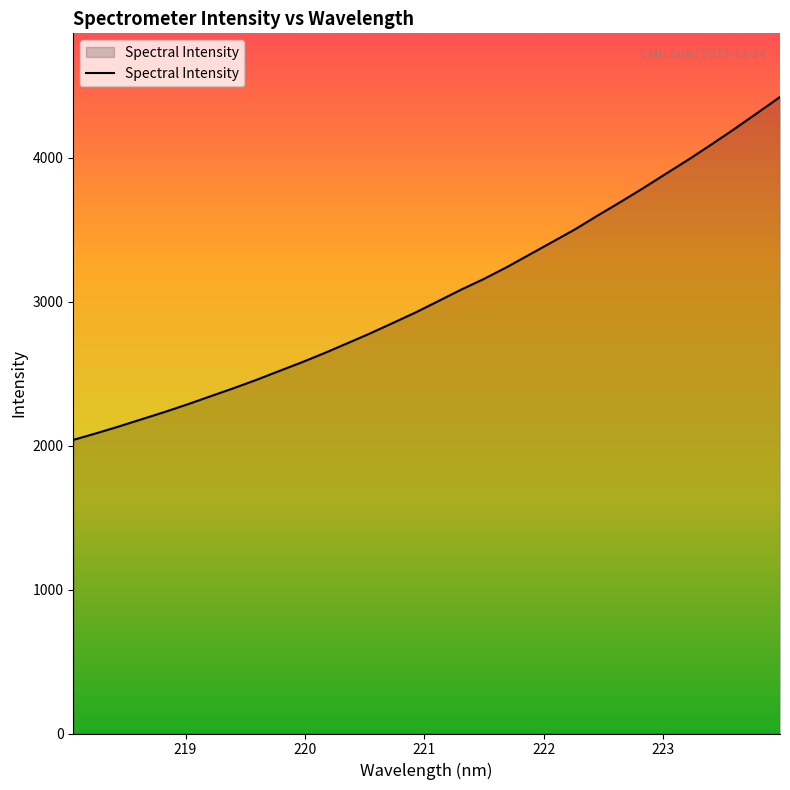

How many lines are shown in the chart?

1